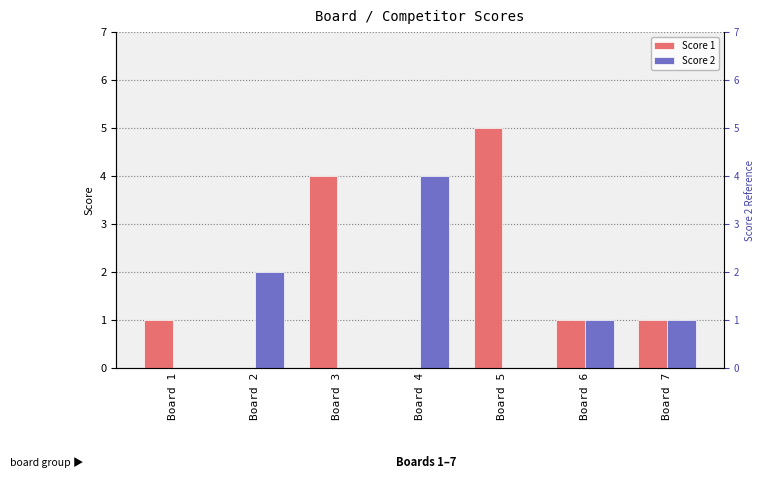

What is the sum of the Score 2 values at Board 5 and Board 2?

2